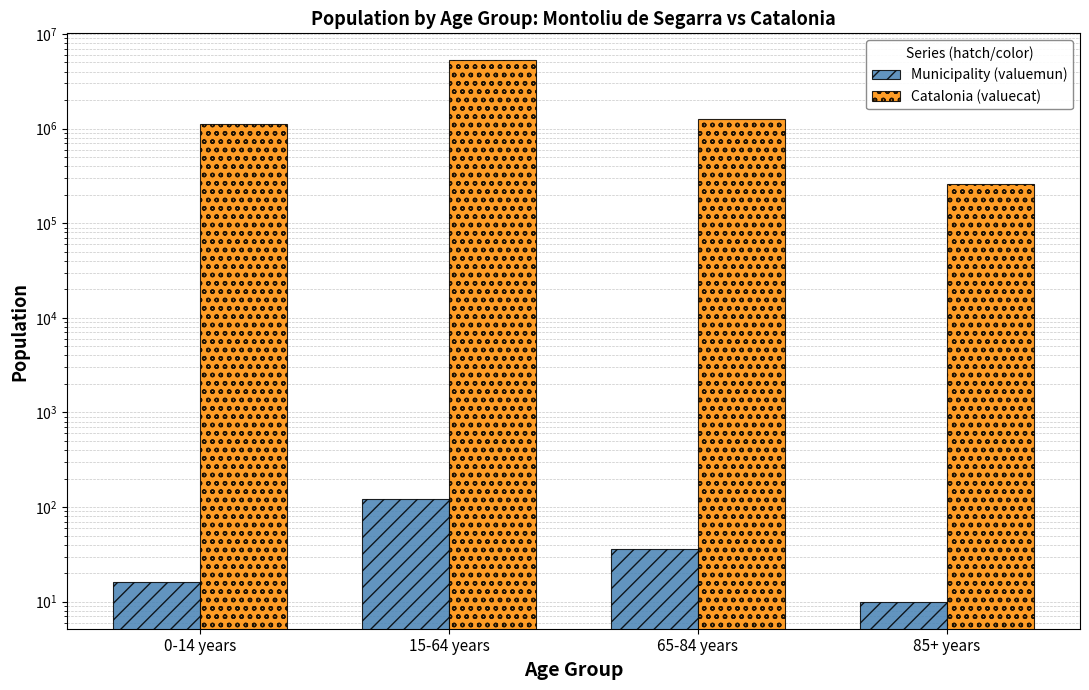

Which has a higher value, 65-84 years or 85+ years?

65-84 years